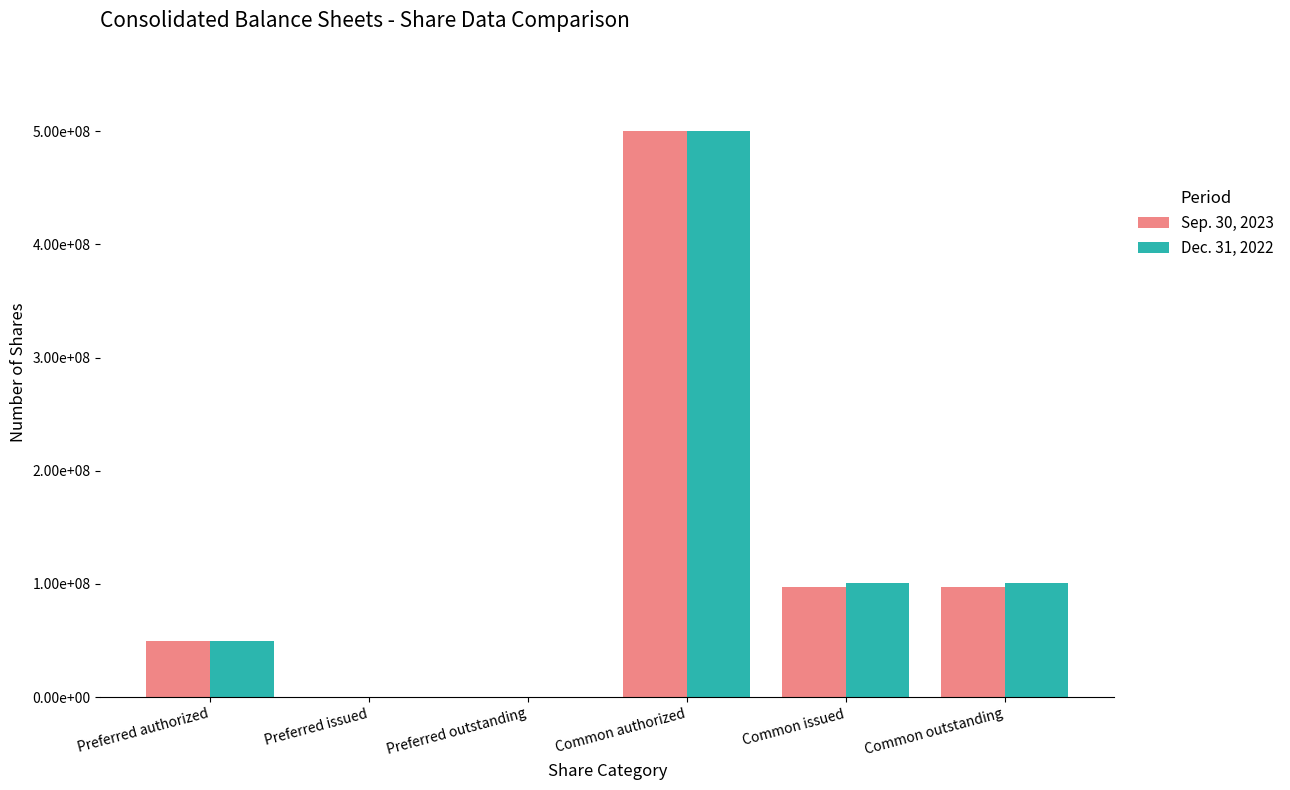

What position from the left is Common issued?

5